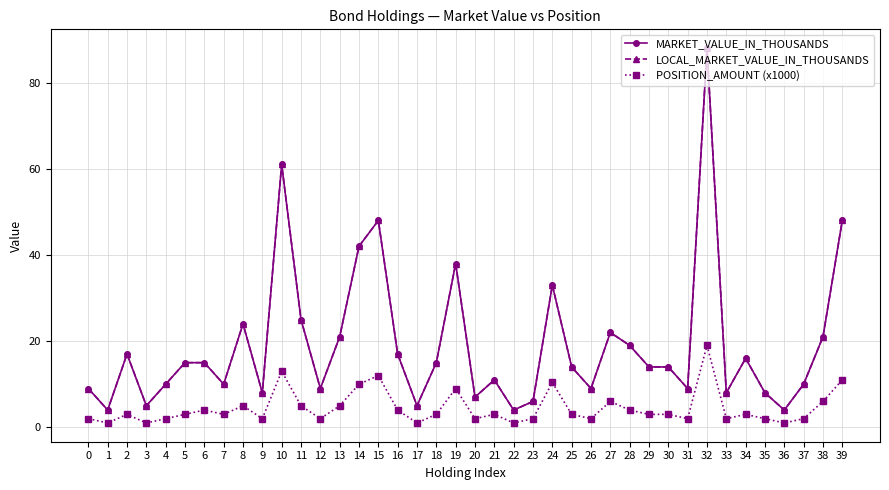

How many lines are shown in the chart?

3